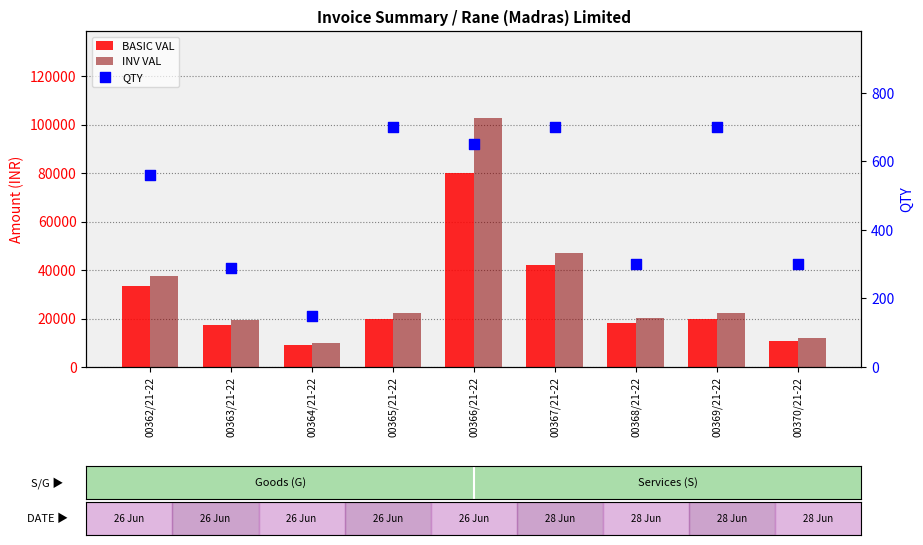

Which series contains the lowest Y value?

QTY